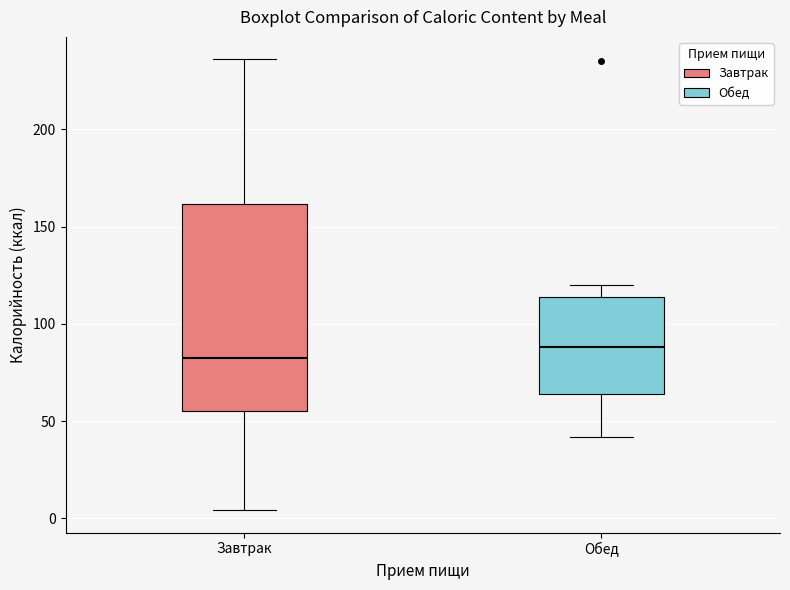

Comparing the boxes themselves (not the whiskers), which one is the tallest?

Завтрак